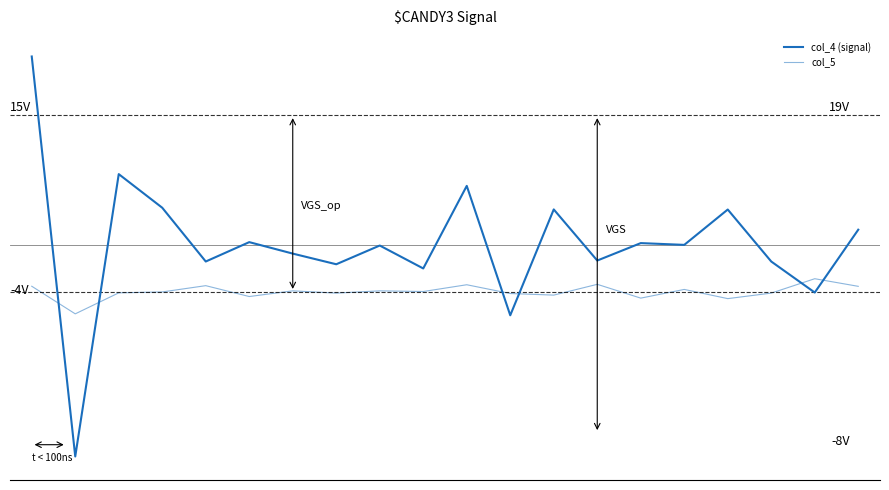

Is this an area chart (filled region under the line)?

No